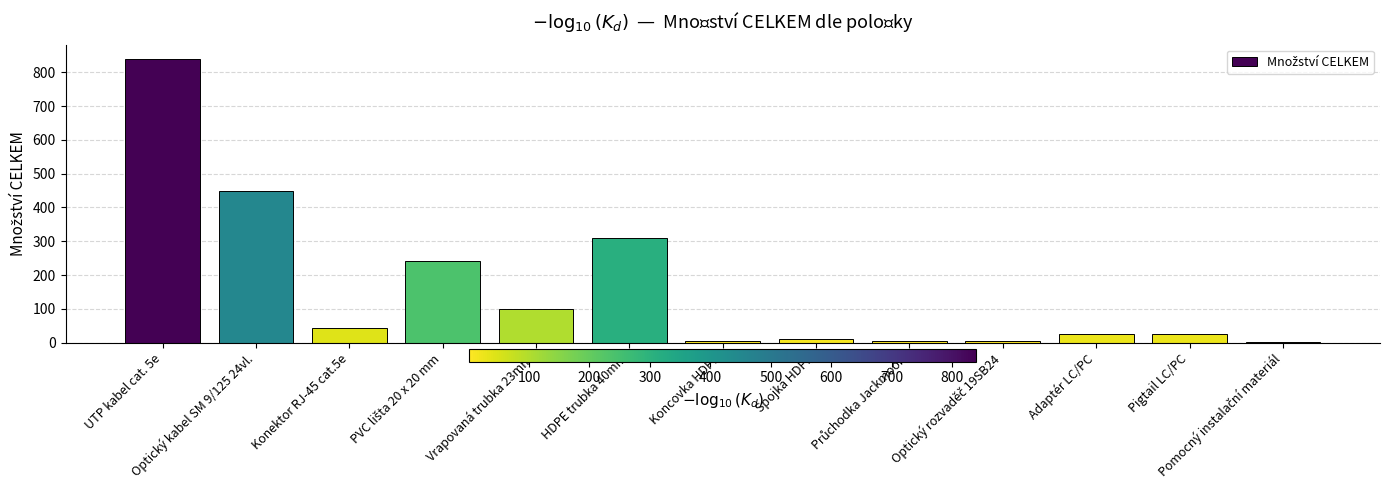

At which label is the value closest to 420?

Optický kabel SM 9/125 24vl.